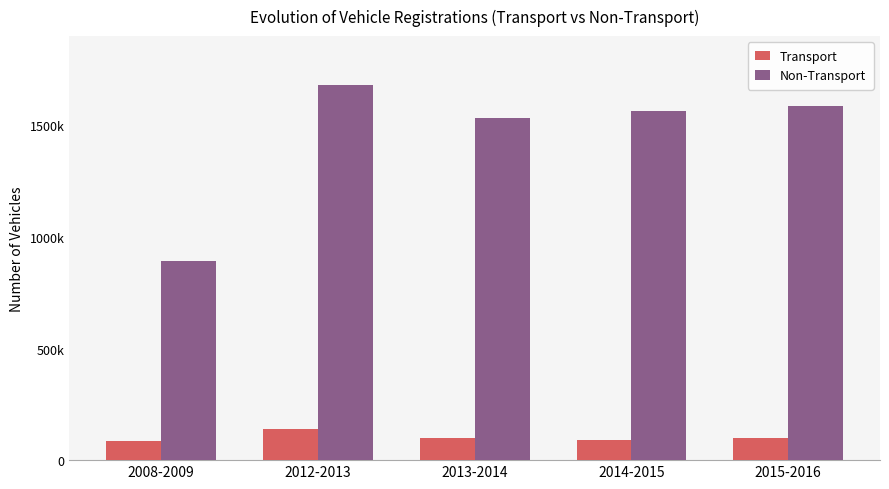

Does the chart contain any negative values?

No